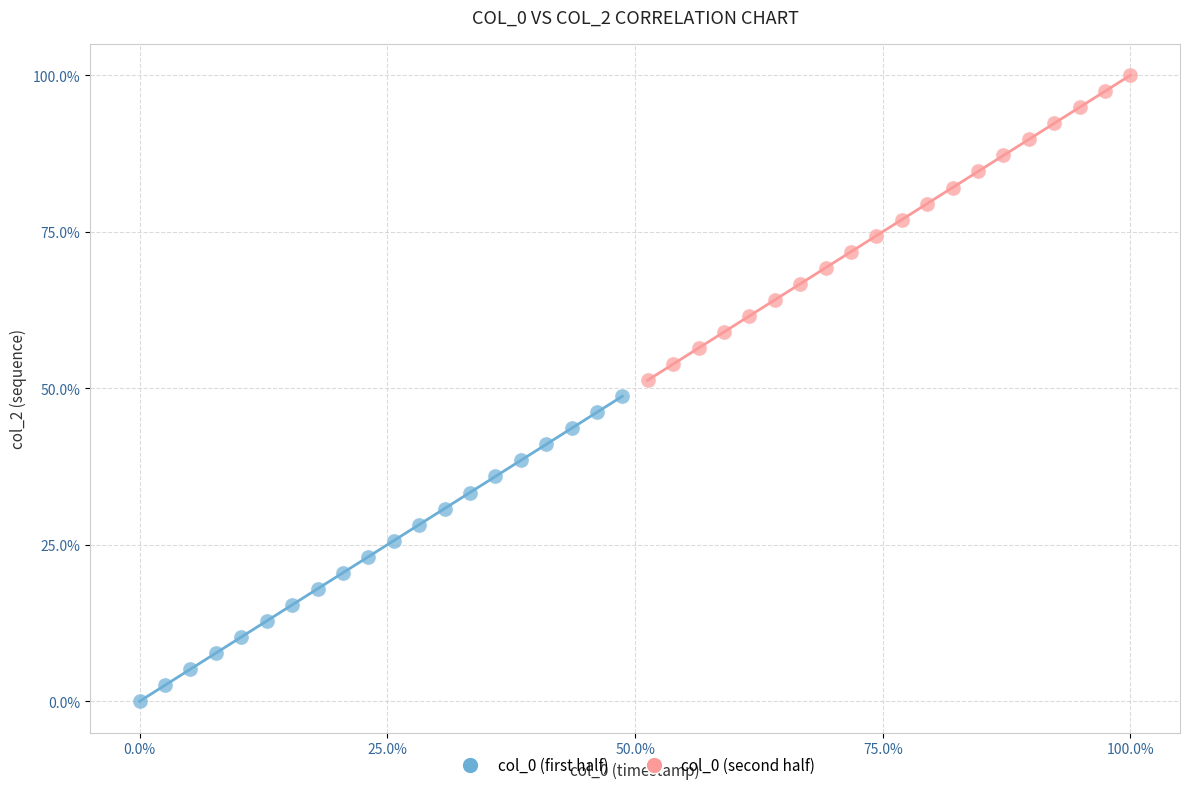

Which series contains the highest Y value?

col_0 (second half)